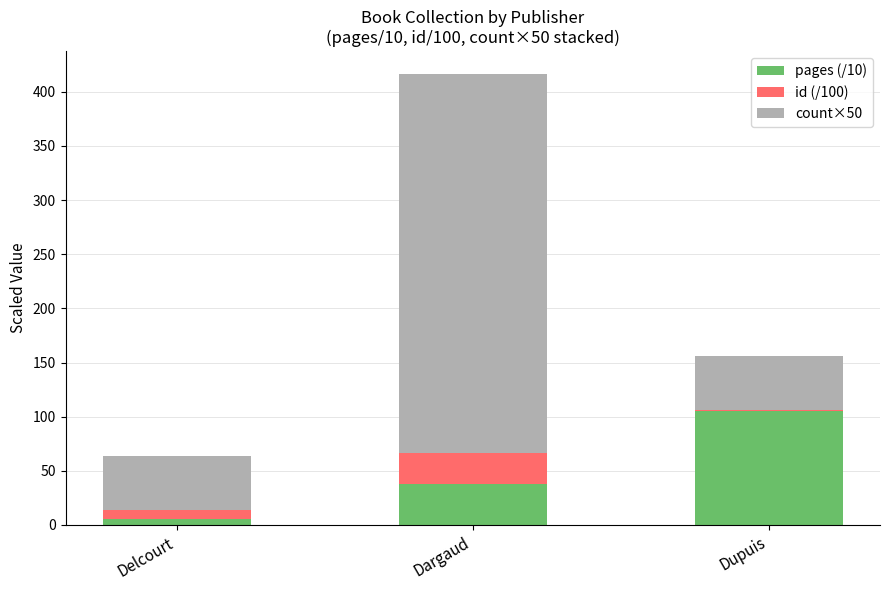

At which category is the sum across all series the highest?

Dargaud